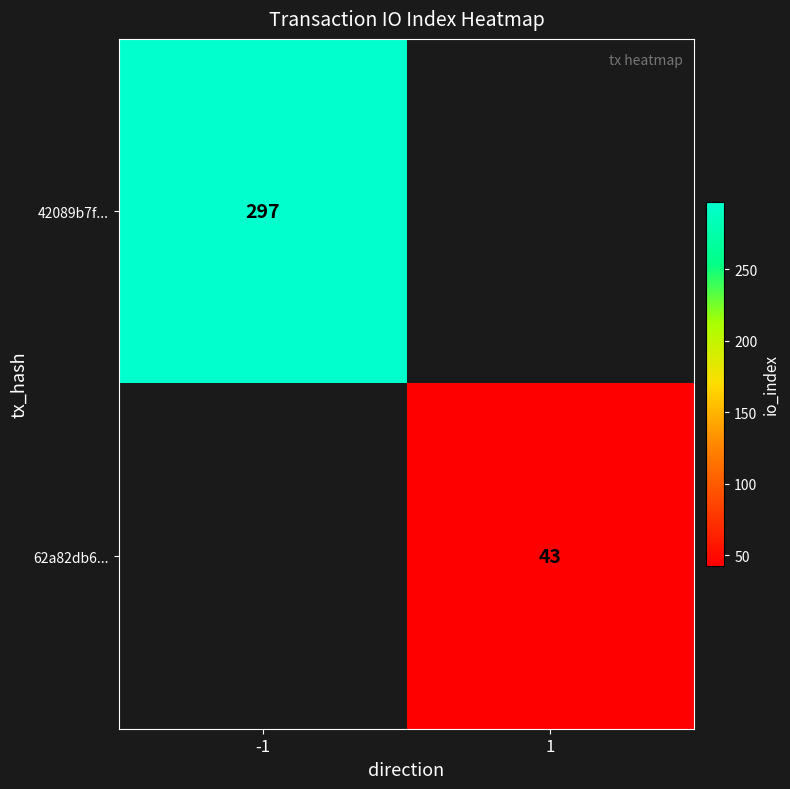

True or false: 42089b7f... has a value of 297 at -1.

True